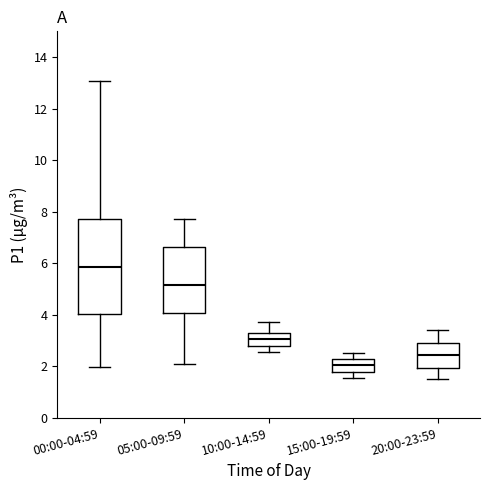

Reading left to right, read every box against the y-axis: the position of its median line, the range the box covers, and the ends of its whiskers. The values are not printed on the chart, so give them approximately, as read against the axis.

00:00-04:59: median 5.8, box 4.0 to 7.8, whiskers 2.0 to 13.0
05:00-09:59: median 5.2, box 4.0 to 6.6, whiskers 2.2 to 7.8
10:00-14:59: median 3.0, box 2.8 to 3.2, whiskers 2.6 to 3.8
15:00-19:59: median 2.0, box 1.8 to 2.2, whiskers 1.6 to 2.6
20:00-23:59: median 2.4, box 2.0 to 3.0, whiskers 1.6 to 3.4